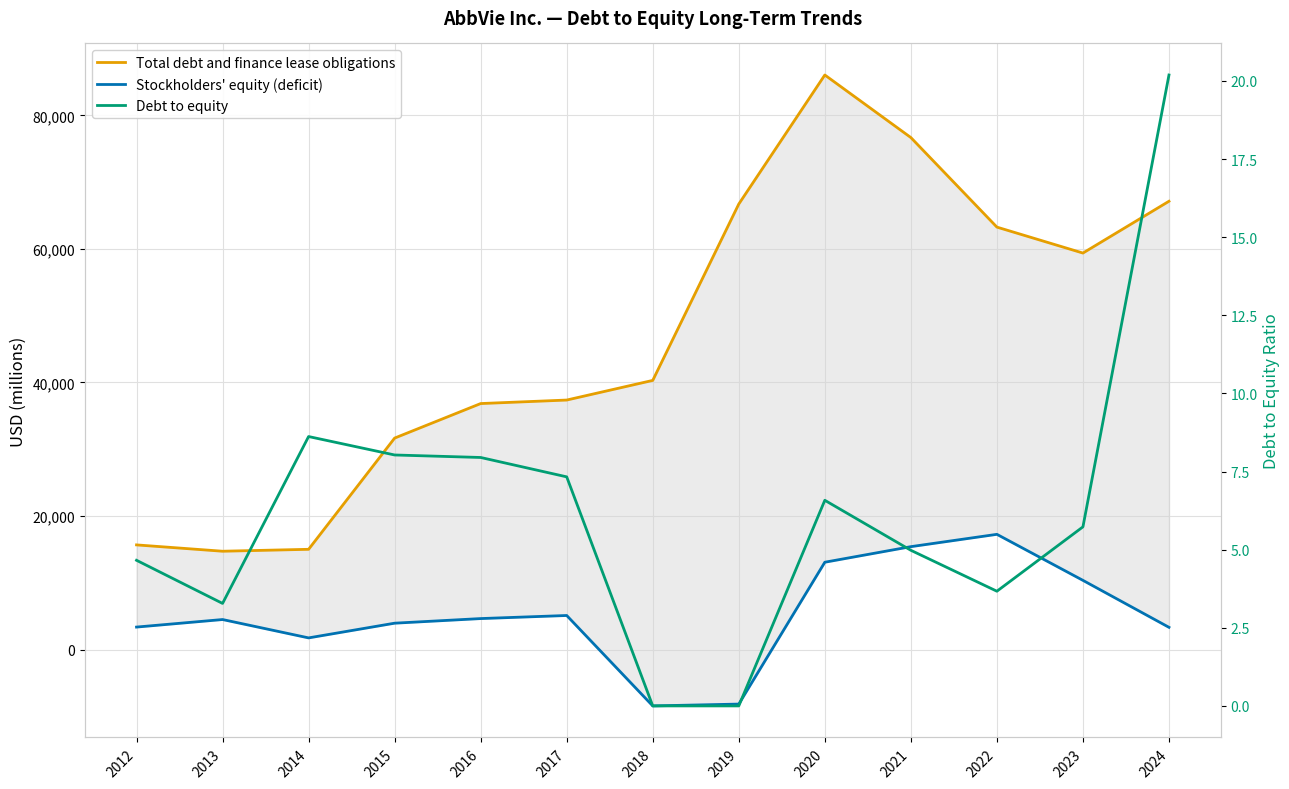

Does the chart display data point markers on the line(s)?

No